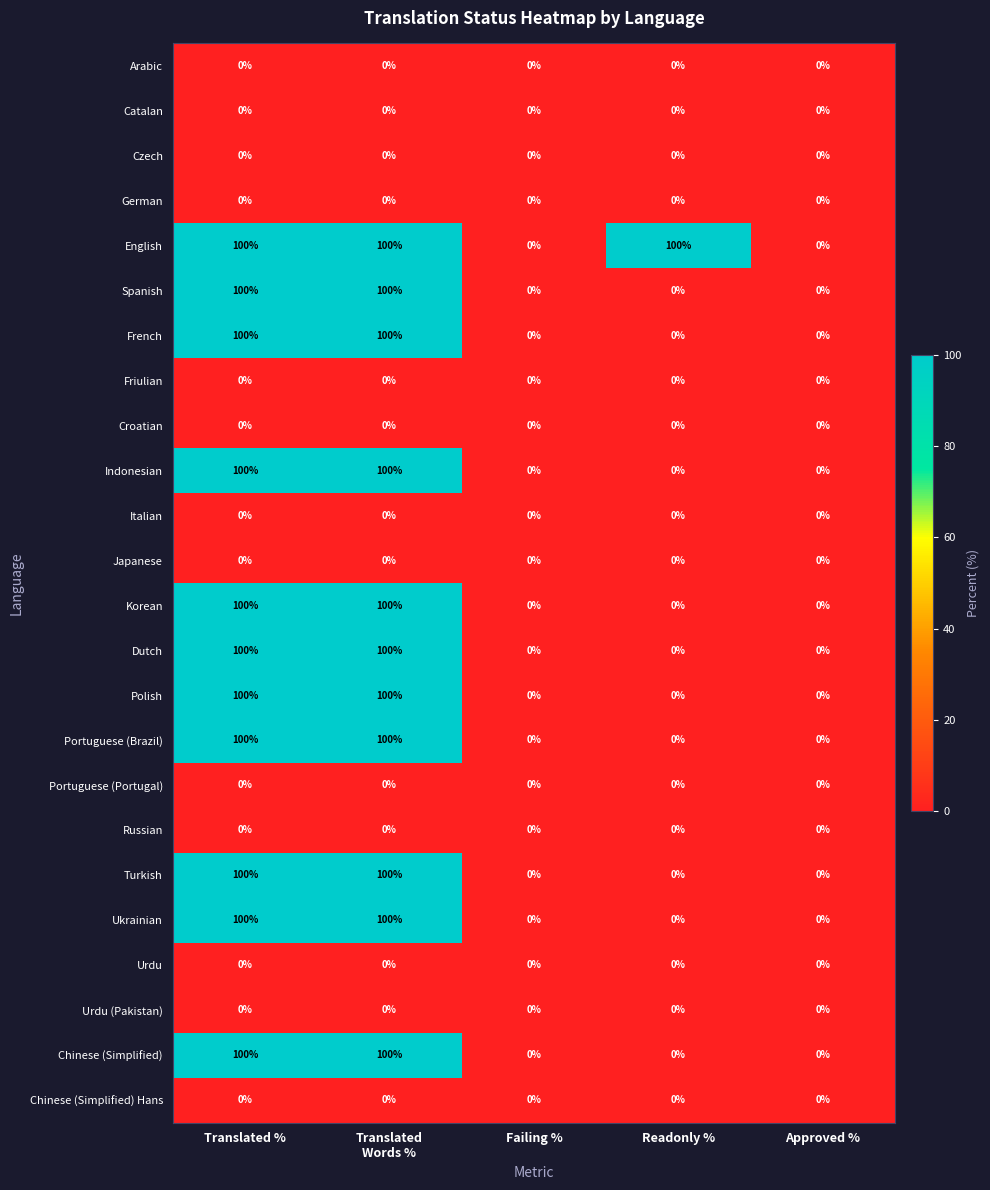

Which series changed the most between Failing % and Readonly %?

English